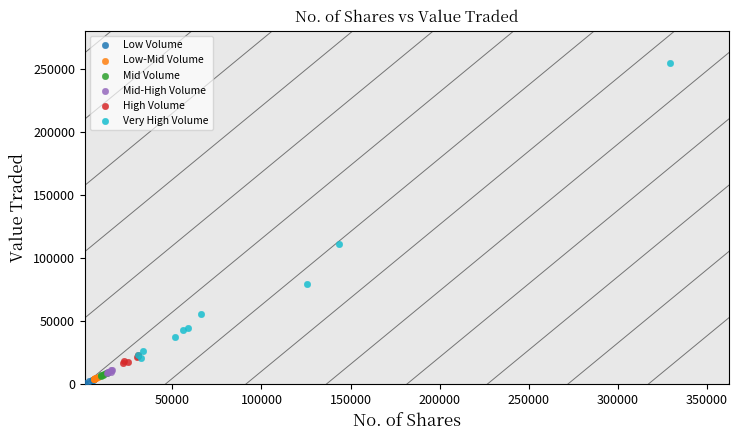

Which series reaches the maximum Y coordinate?

Very High Volume